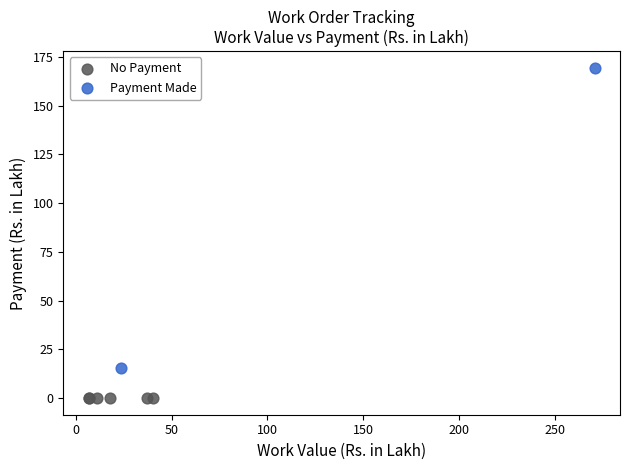

What are all the series names shown in the legend?

No Payment, Payment Made